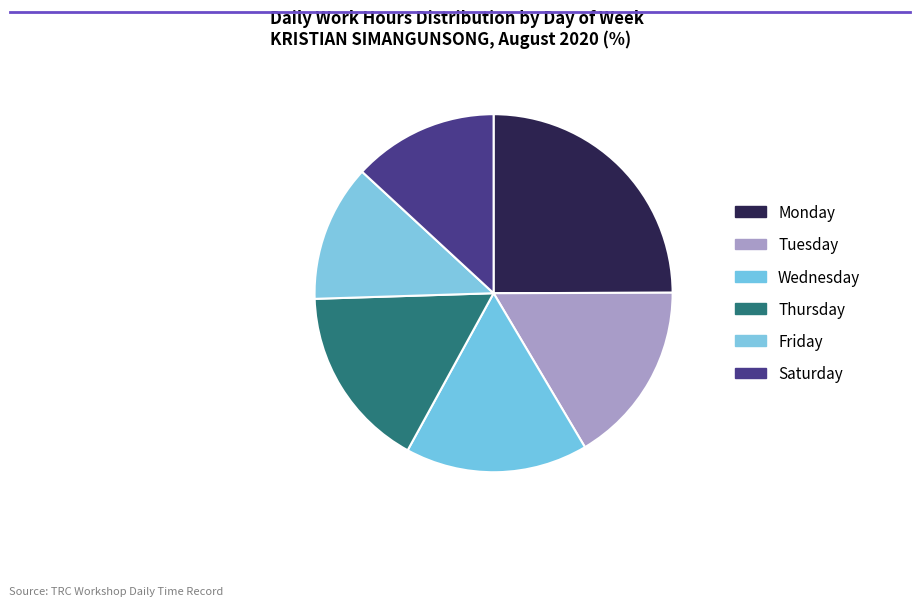

How many slices are in this pie chart?

6